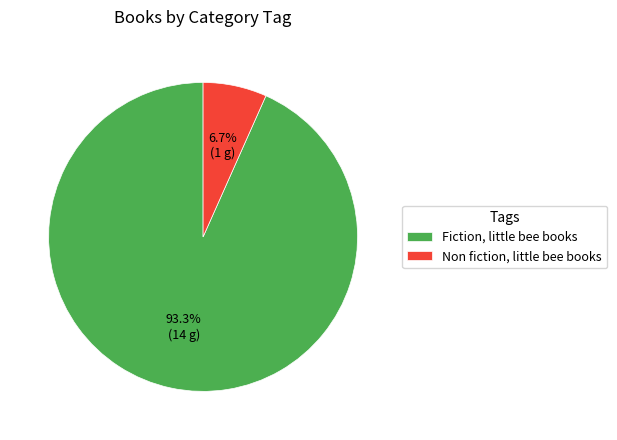

What percentage is the Non fiction, little bee books slice, to the nearest percent?

7%